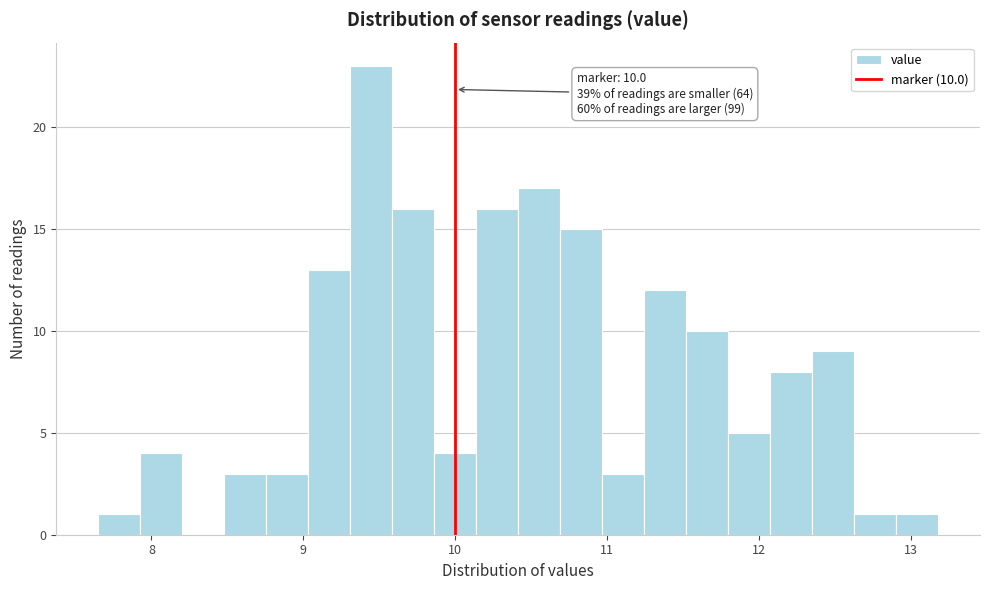

Around what value on the x-axis is the tallest bar? Give the approximate position of its centre, as read against the axis.

9.4